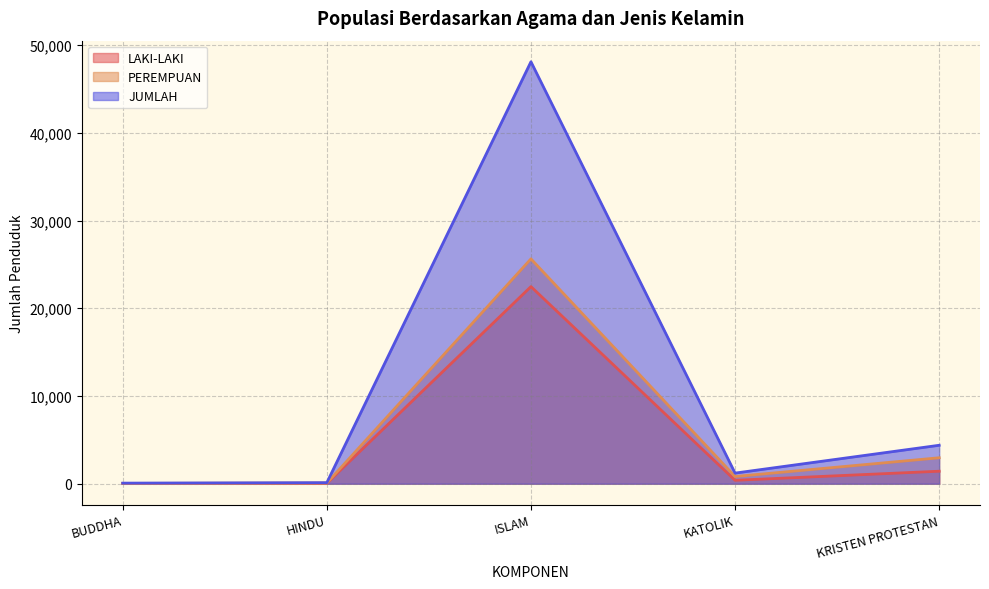

True or false: PEREMPUAN and LAKI-LAKI cross at least once.

False